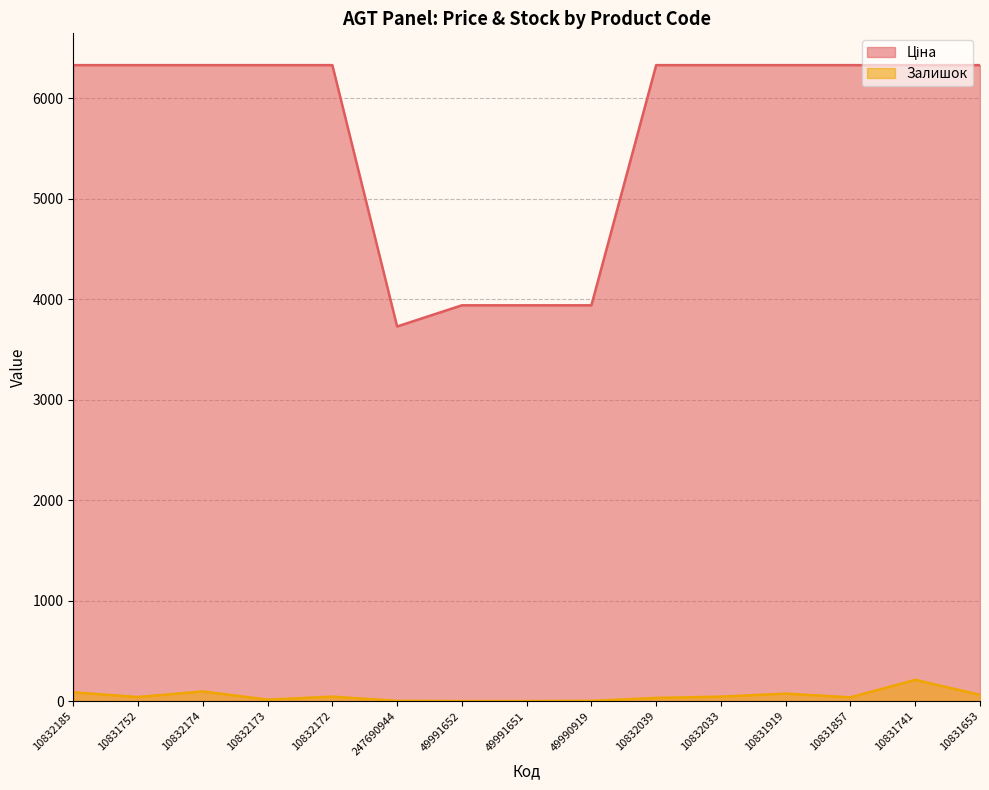

True or false: Ціна has more than 1 interior local peaks.

False